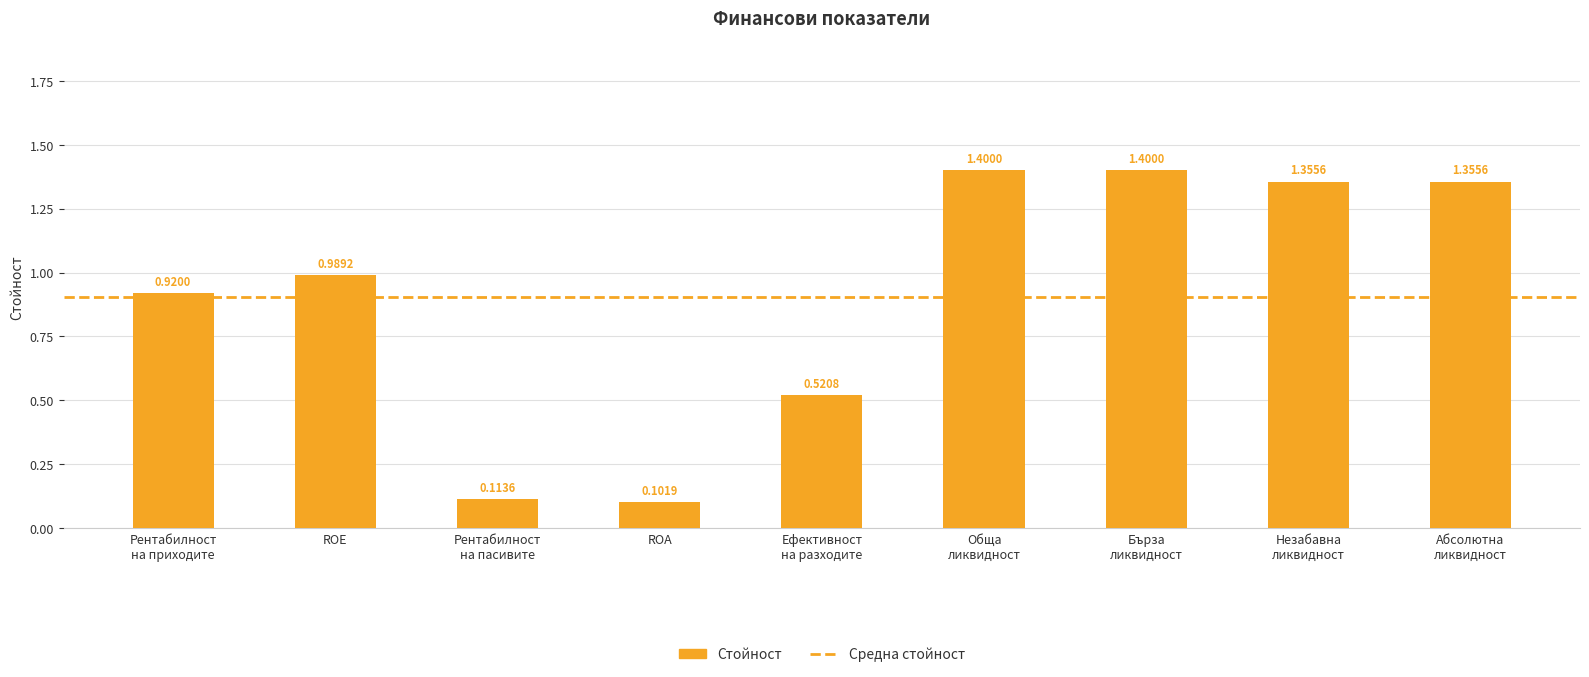

Which label corresponds to the smallest value in the chart?

ROA